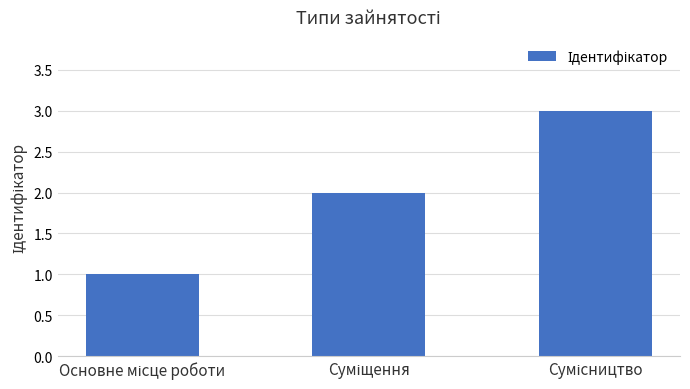

What is the maximum value shown in the chart?

3